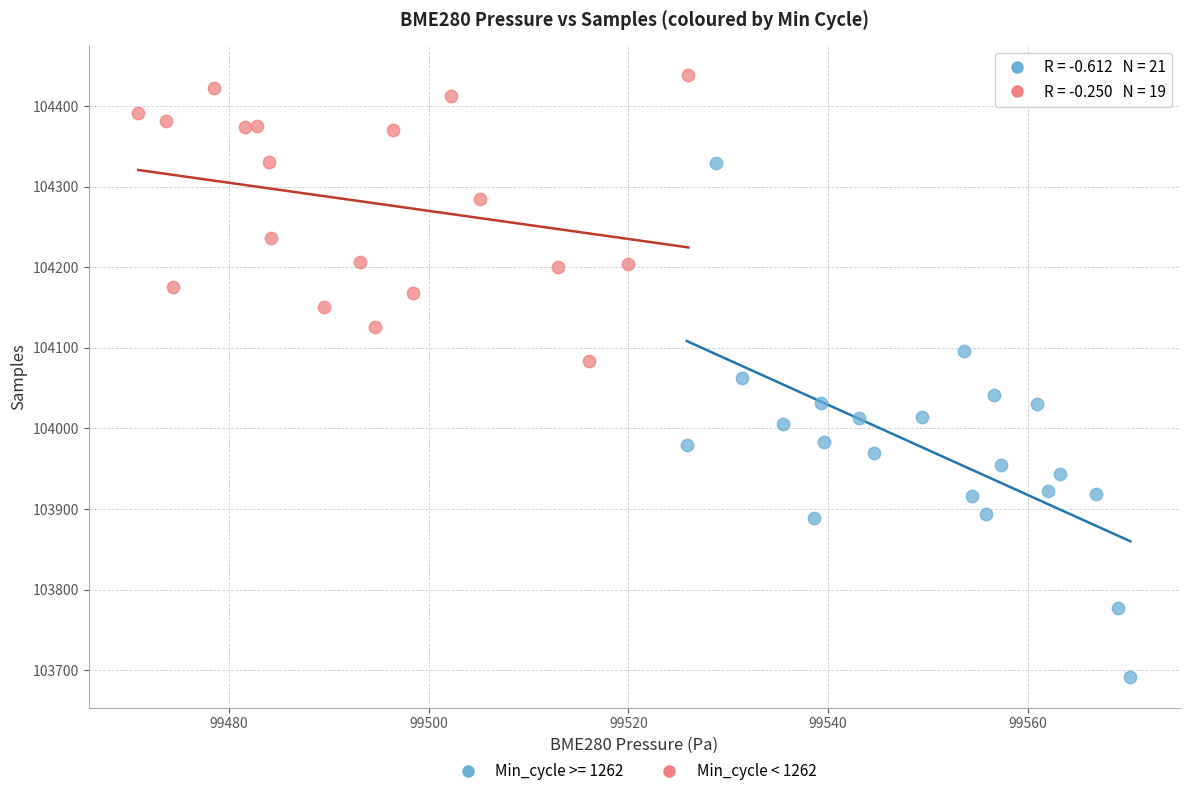

Which series contains the highest Y value?

Min_cycle < 1262